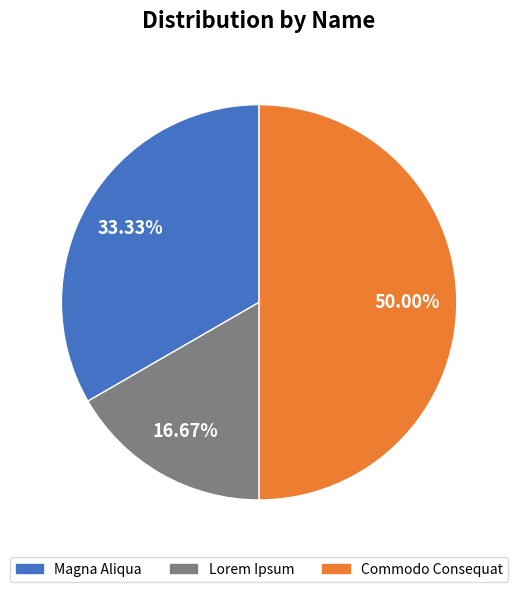

Which has a higher value, Magna Aliqua or Commodo Consequat?

Commodo Consequat